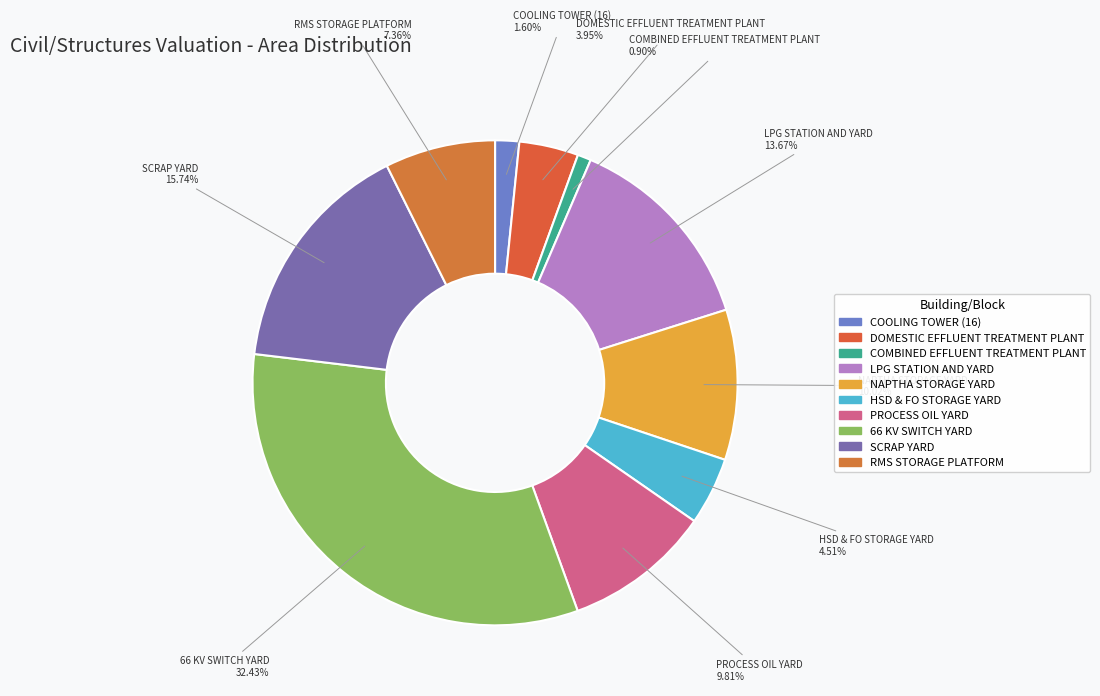

Approximately how many times larger is the value at DOMESTIC EFFLUENT TREATMENT PLANT compared to COMBINED EFFLUENT TREATMENT PLANT?

4.4